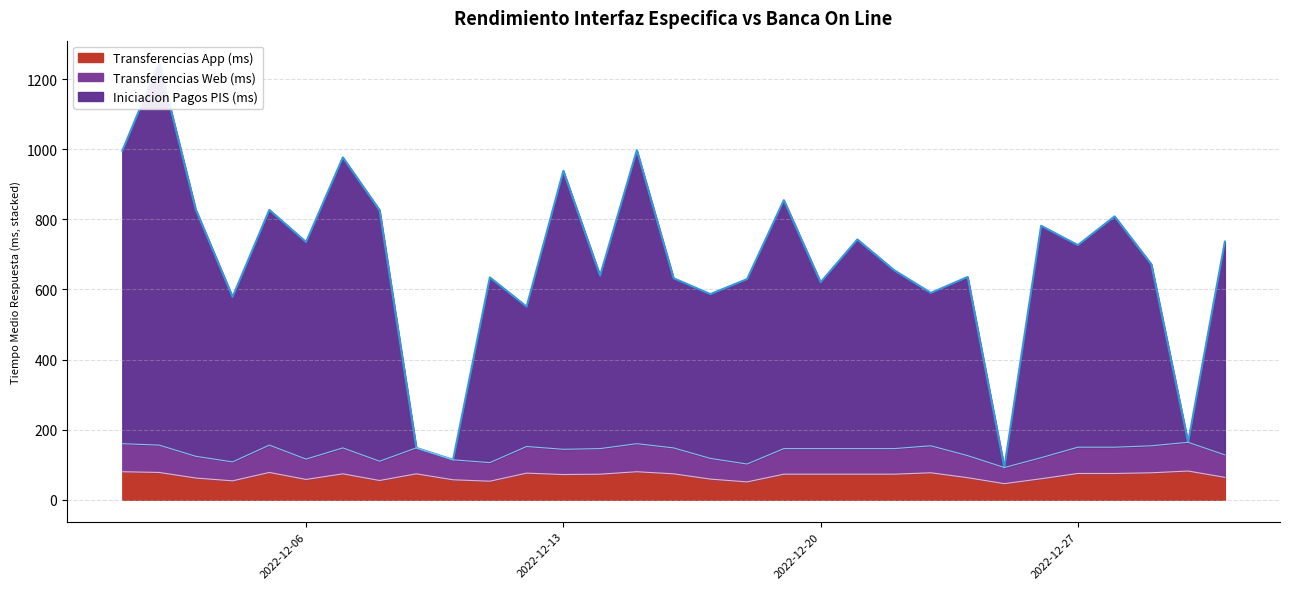

True or false: Iniciacion Pagos PIS (ms) and Transferencias App (ms) cross at least once.

False